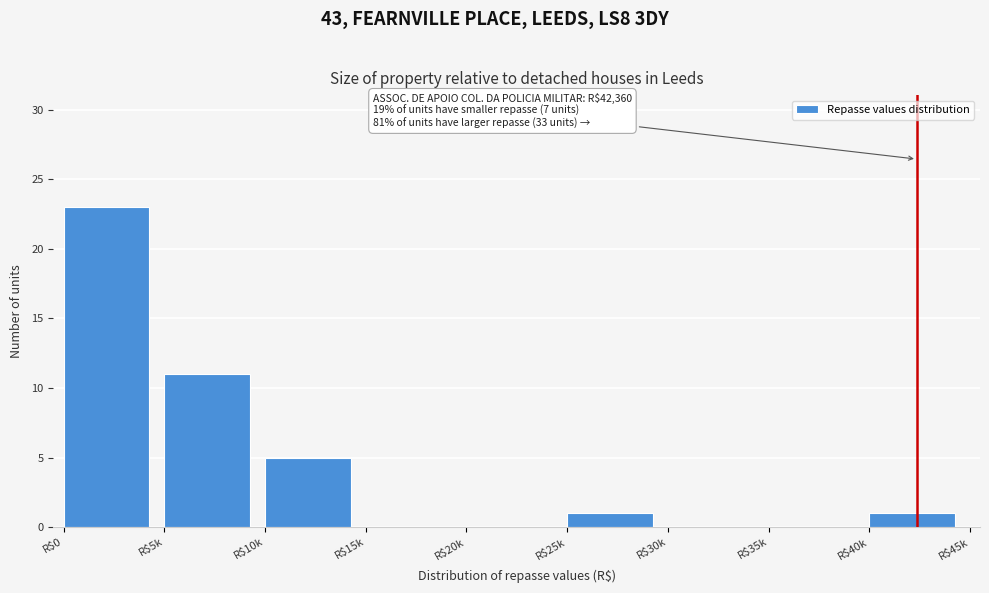

True or false: the data shows 36 at R$0.

False